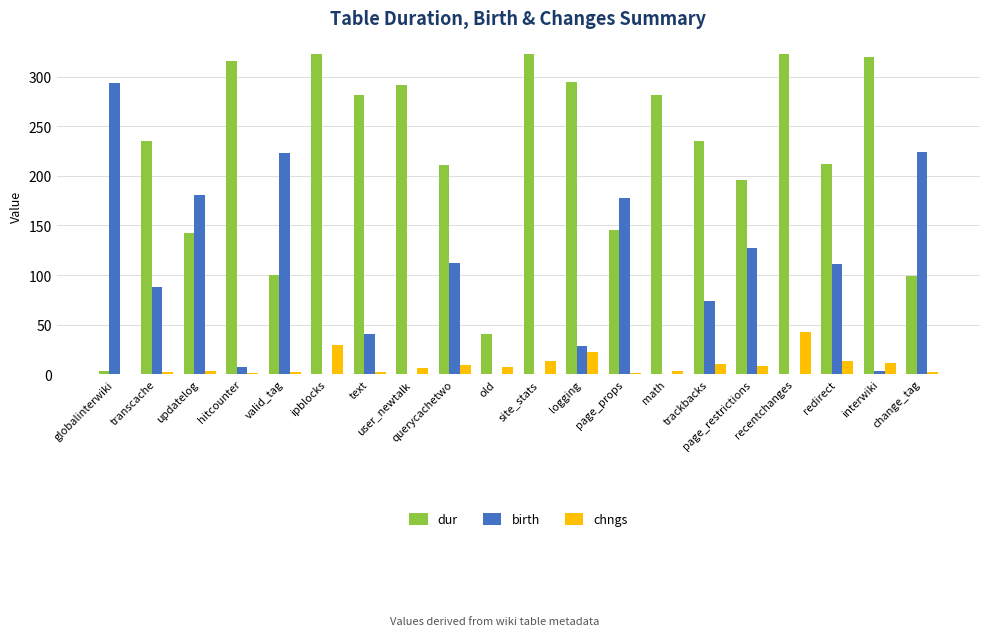

Is the value of dur at page_restrictions greater than the value of birth at user_newtalk?

Yes